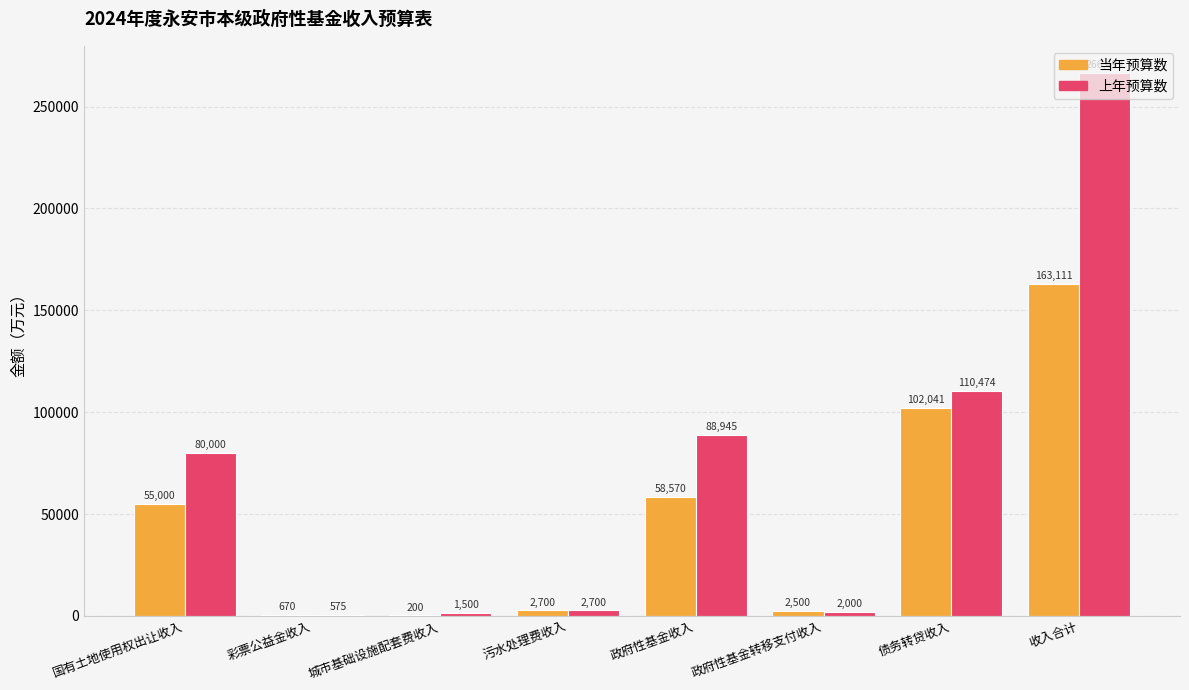

Where is 上年预算数 nearest to the value 133537?

债务转贷收入